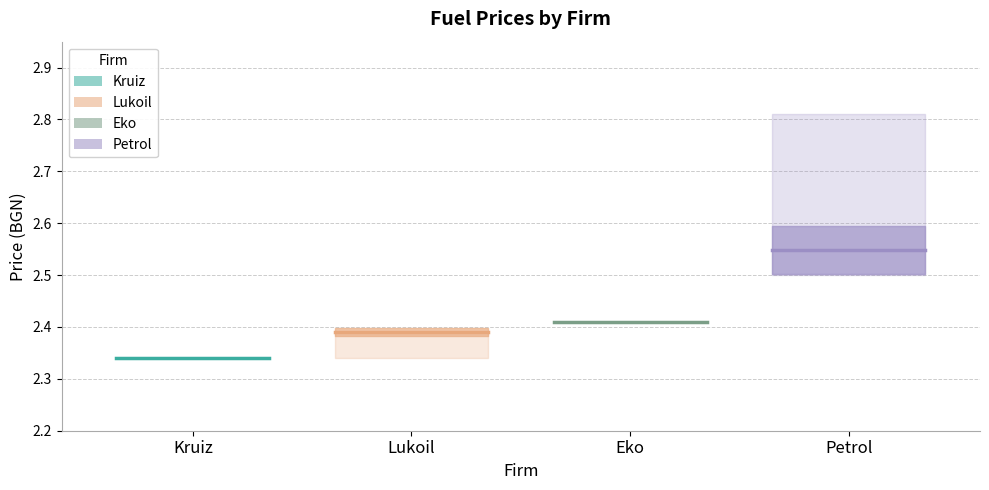

What is the smallest value displayed?

2.3